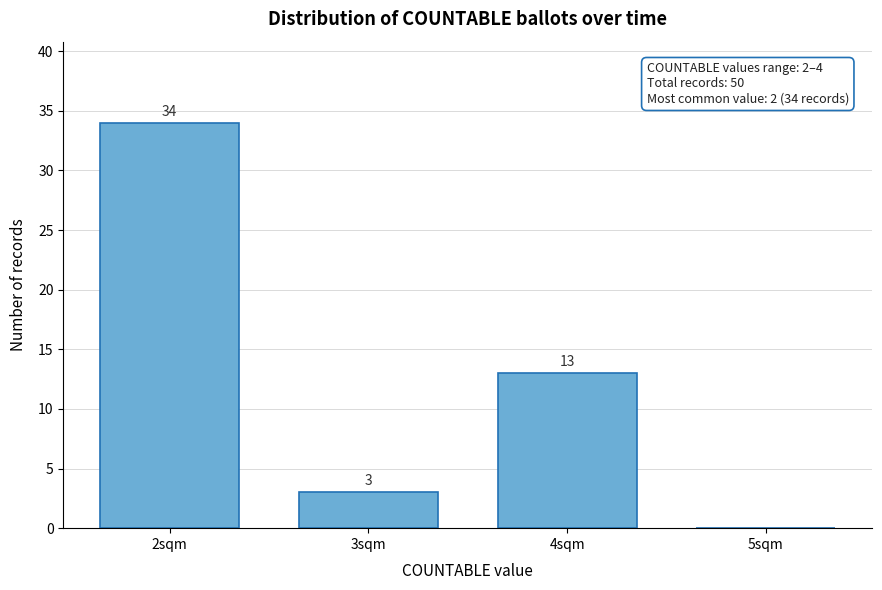

Which range on the x-axis has the tallest bar?

1.5 to 2.5